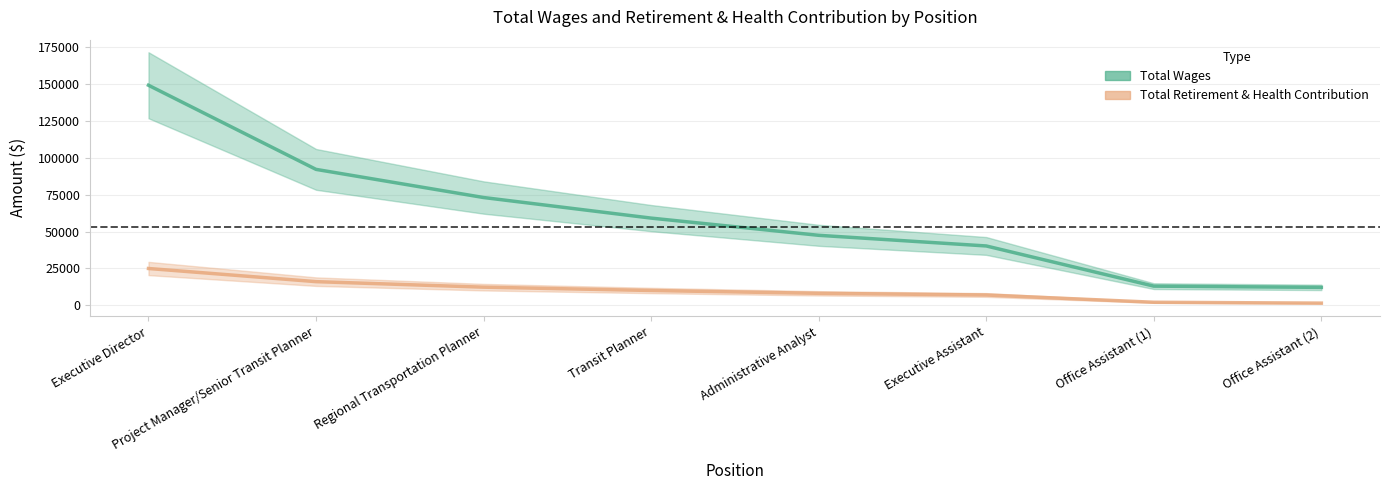

Reading left to right, transcribe all the data shown in this chart.

Total Wages: 149145	92132	73061	59112	47452	40238	13010	12170
Total Retirement & Health Contribution: 24965	16052	12316	10062	8145	7016	2084	1493